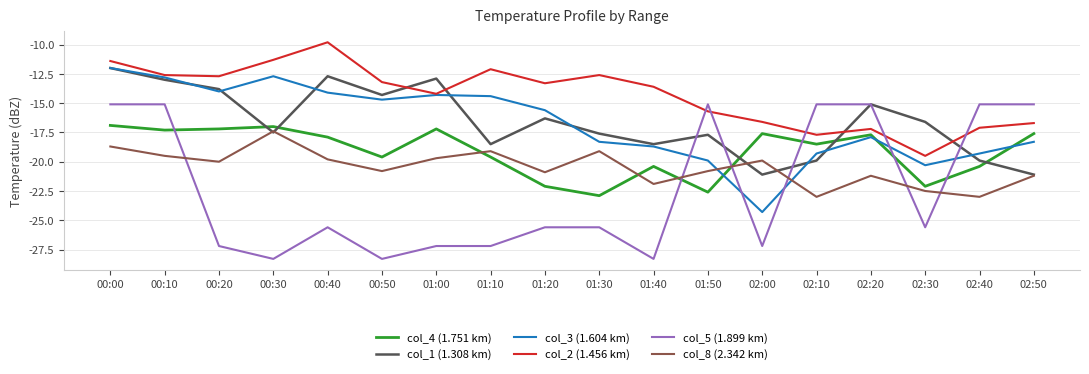

True or false: col_3 (1.604 km) has a value of -29.5 at 02:30.

False